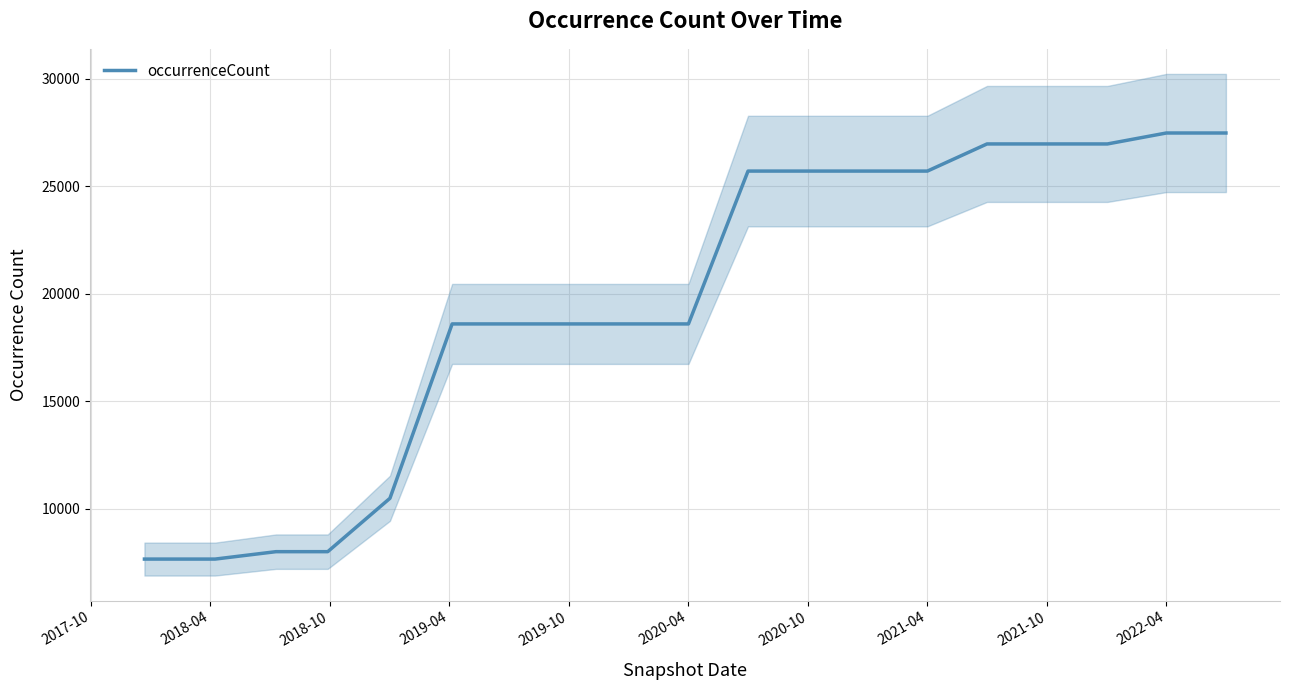

Reading right to left, extract all data points from this chart.

27483	27483	26974	26974	26974	25712	25712	25712	25712	18602	18602	18602	18602	18602	10491	8009	8009	7664	7664